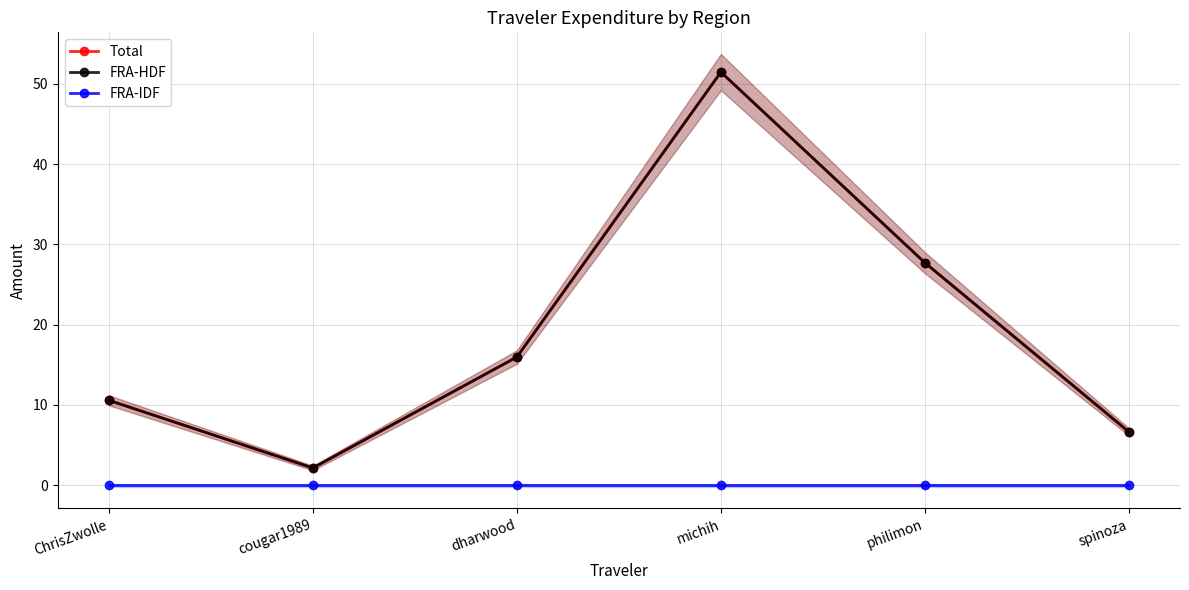

Reading left to right, extract all data points from this chart.

Total: 10.6	2.1	16.0	51.5	27.7	6.6
FRA-HDF: 10.6	2.1	16.0	51.5	27.7	6.6
FRA-IDF: 0.0	0.0	0.0	0.0	0.0	0.0